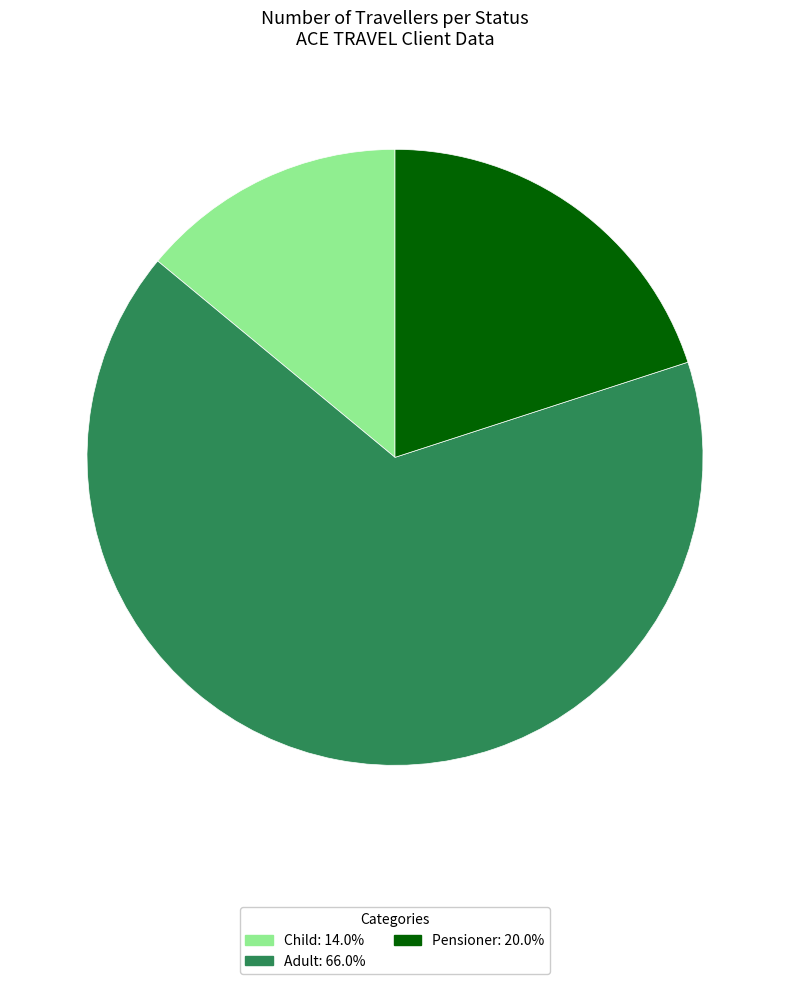

Is there a majority slice in this chart?

Yes